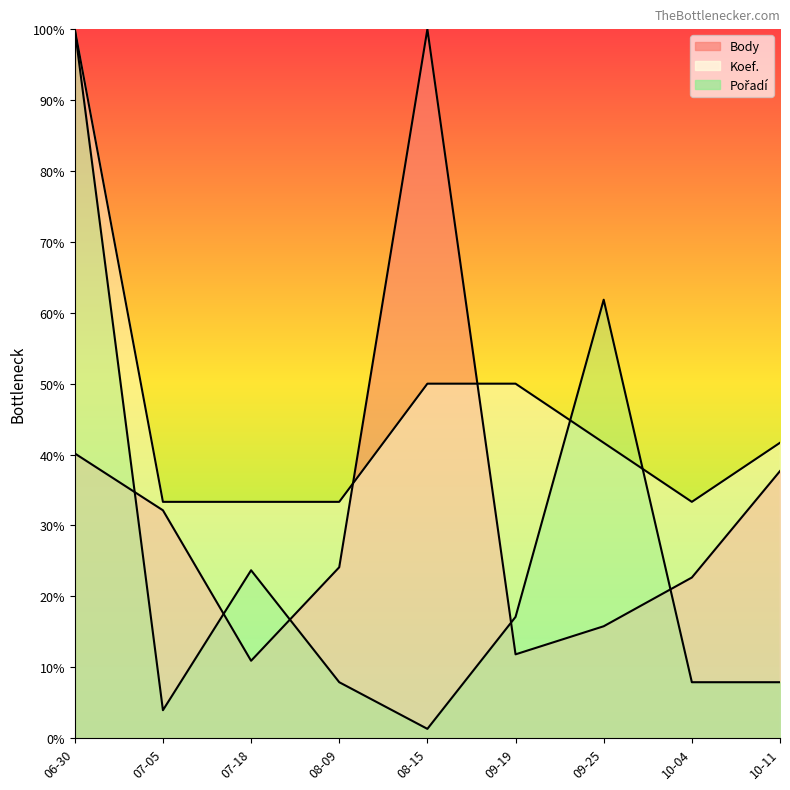

Does the chart display data point markers on the line(s)?

No